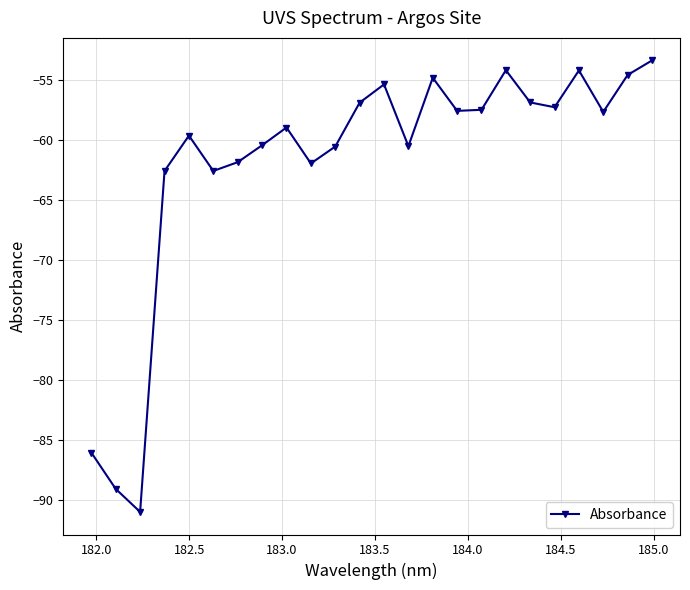

What is the difference between the maximum and second lowest values?

35.7